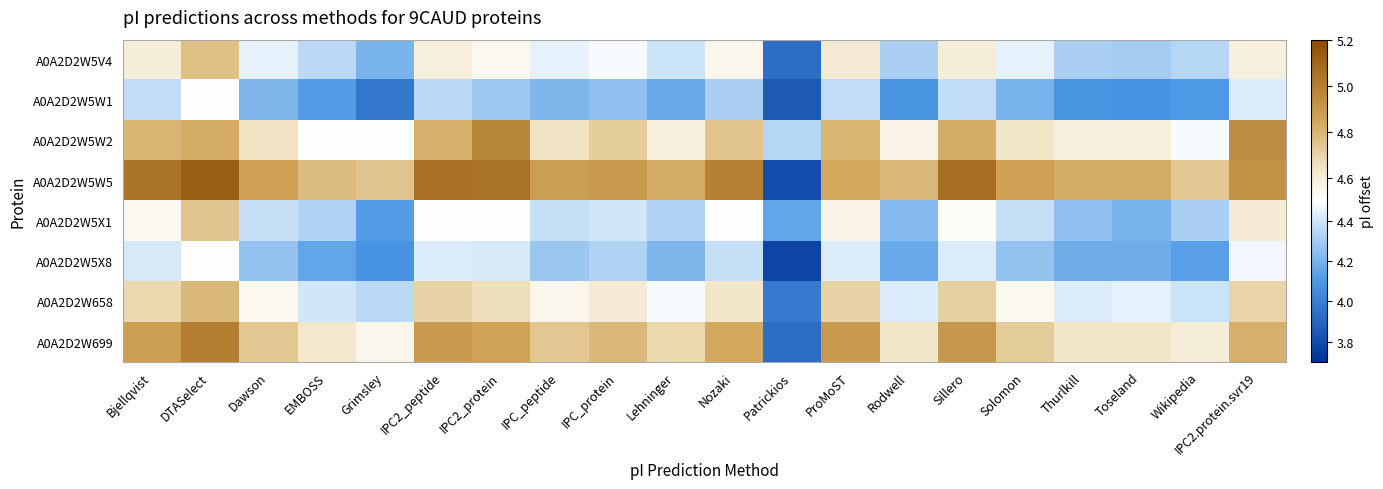

At which category is the sum across all series the highest?

DTASelect